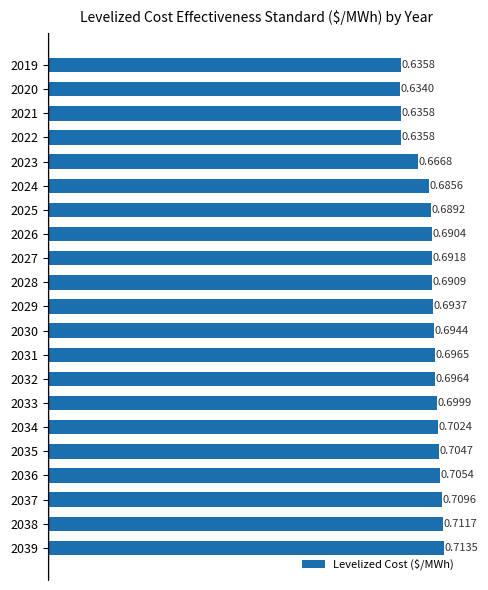

Between 2037 and 2025, which is larger?

2037